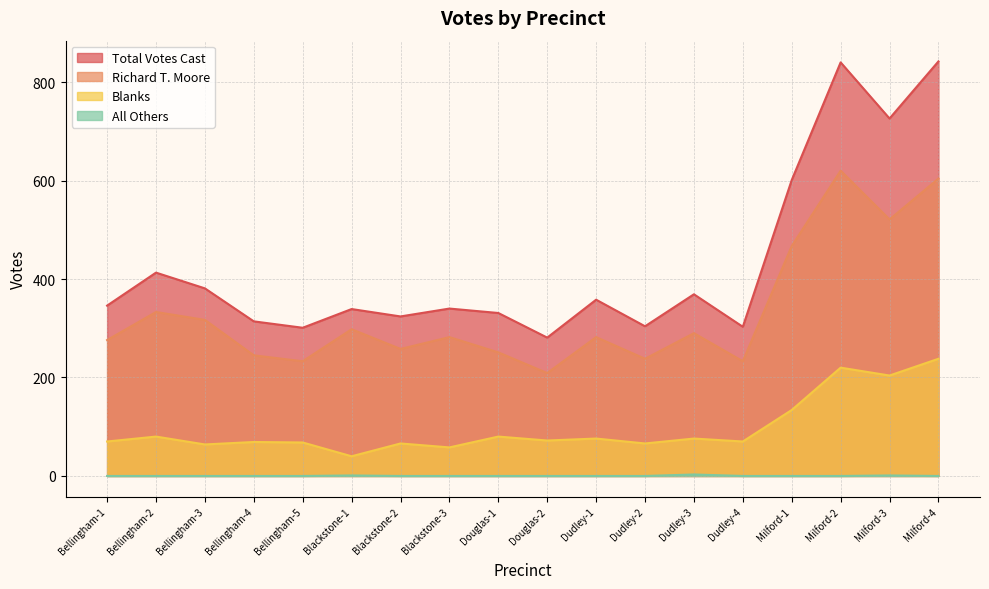

The Richard T. Moore series shows 298 at Blackstone-1. True or false?

True